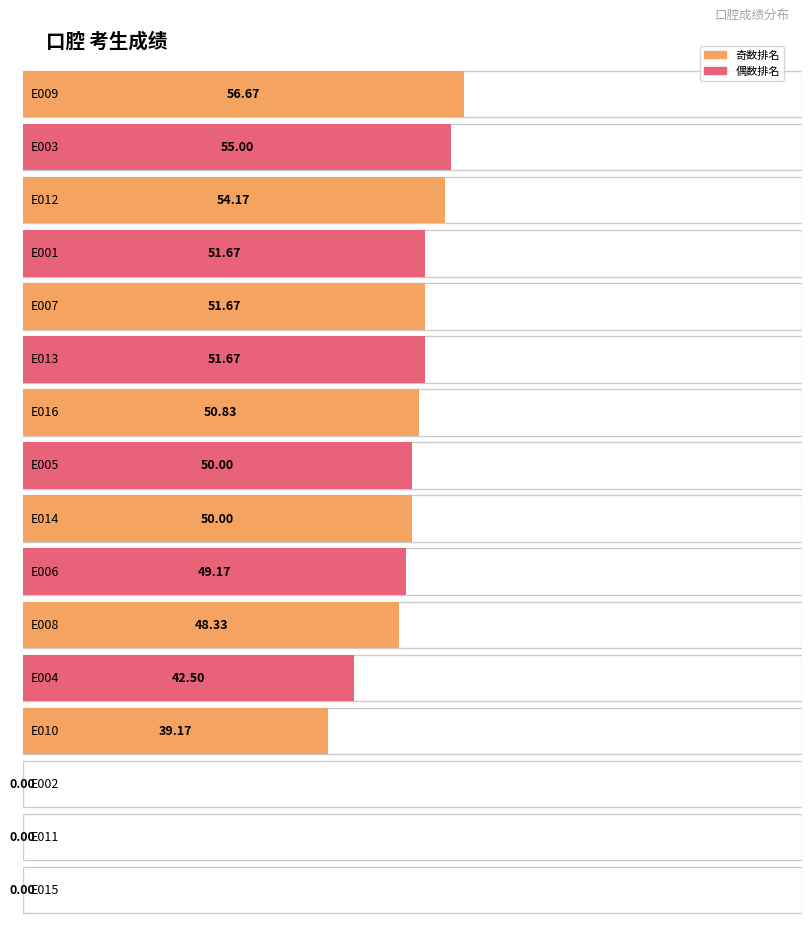

What is the change in value from E007 to E005?

-1.7